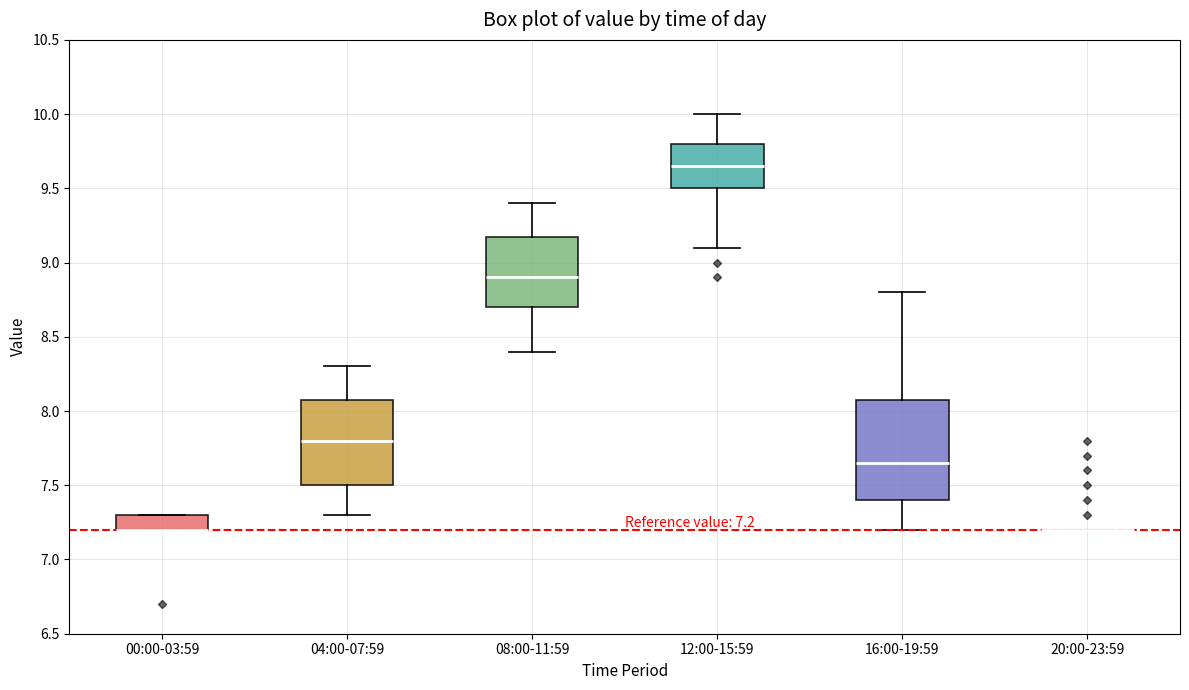

Comparing the boxes themselves (not the whiskers), which one is the tallest?

16:00-19:59